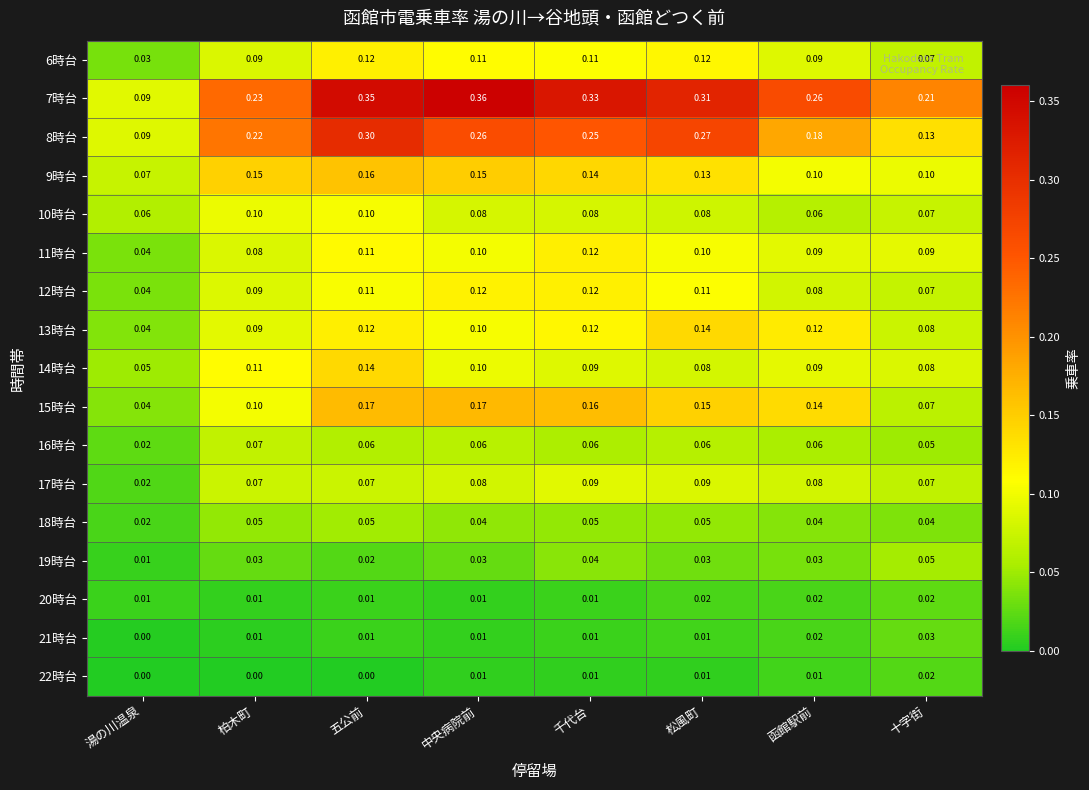

How many distinct data groups are displayed?

17